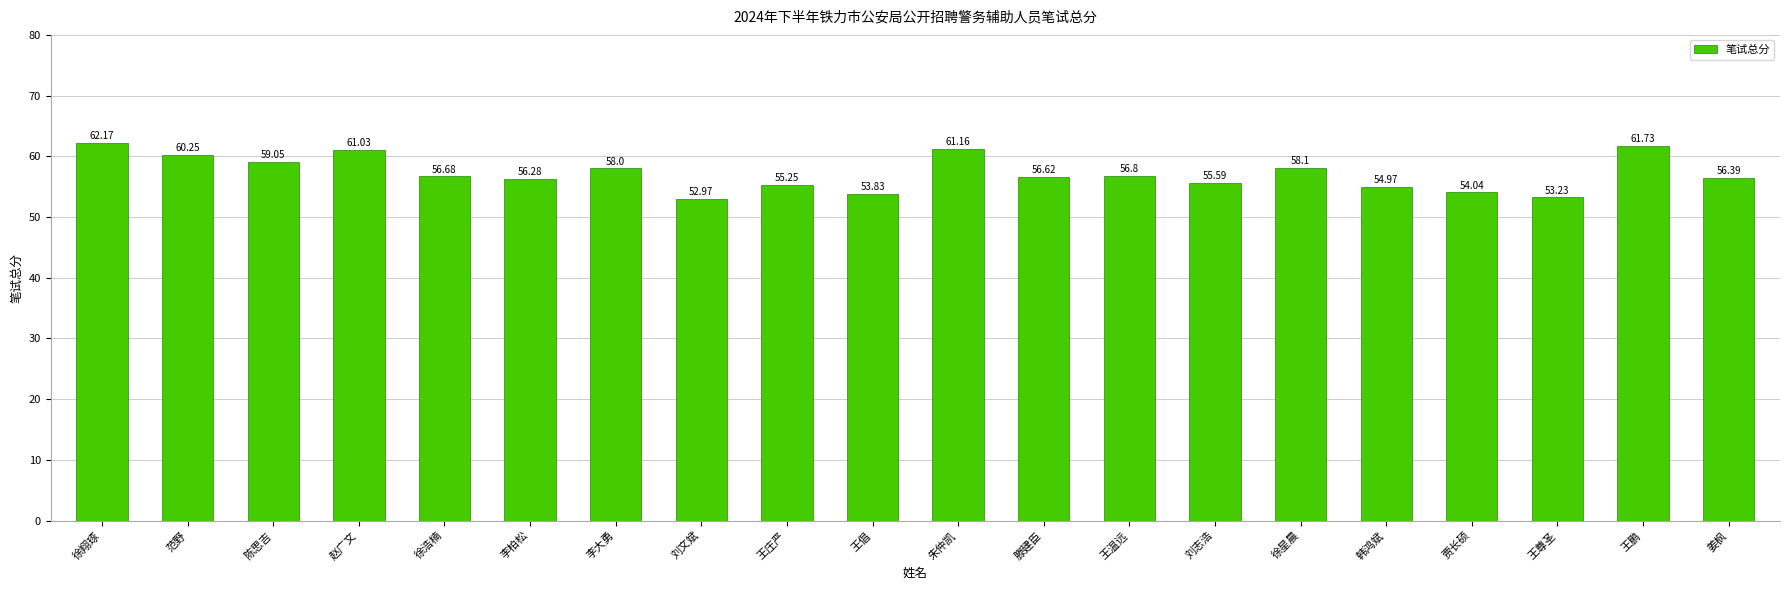

True or false: the data shows 56.4 at 姜枫.

True